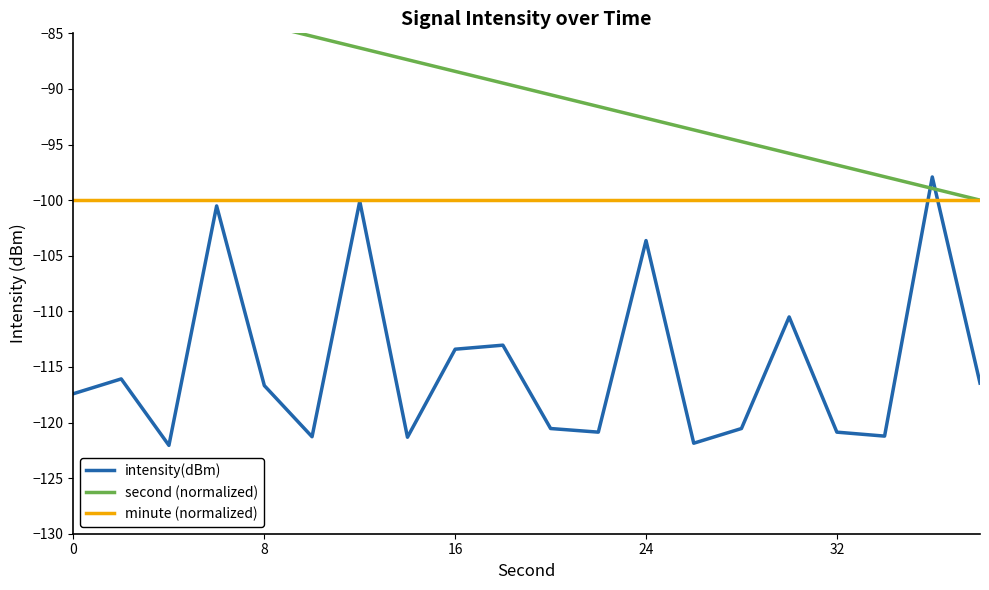

Is it true that intensity(dBm) equals -117.4 at 0?

True